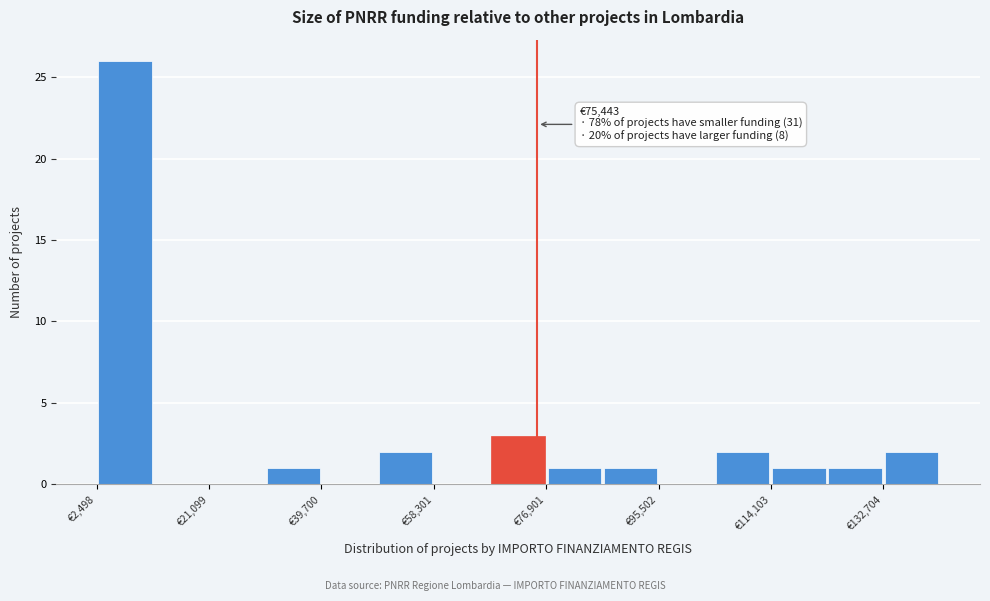

Which range on the x-axis has the tallest bar?

2000 to 12000